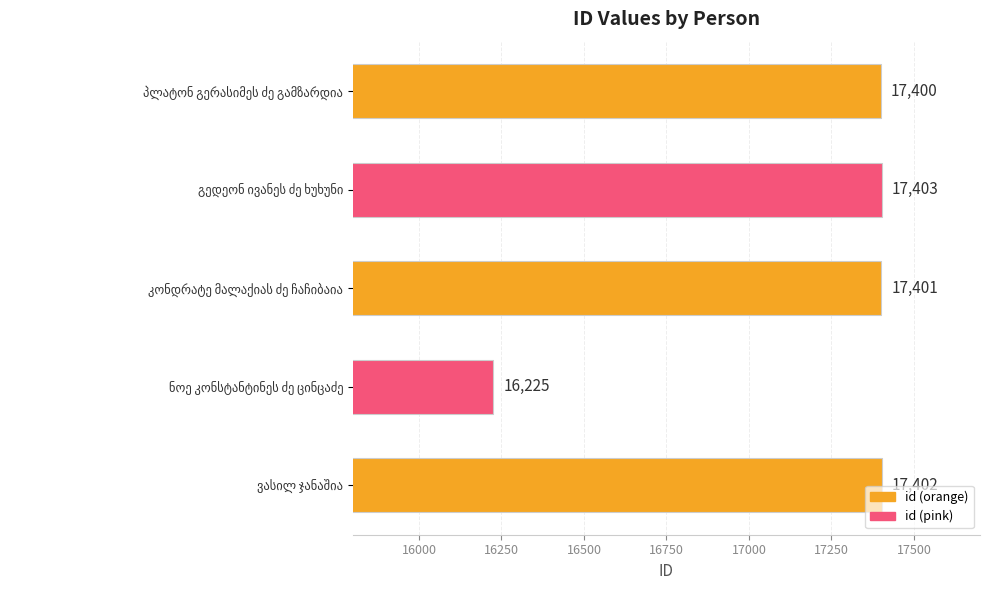

What is the value of the 3rd bar from the top?

17401